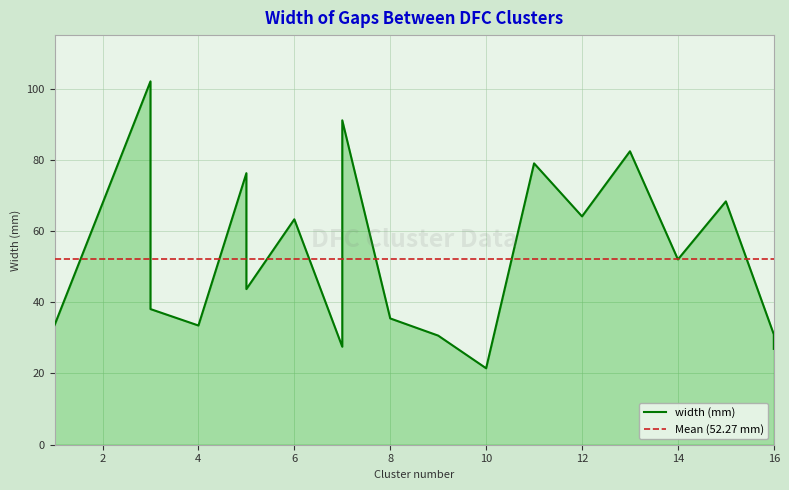

What is the maximum value shown in the chart?

102.0